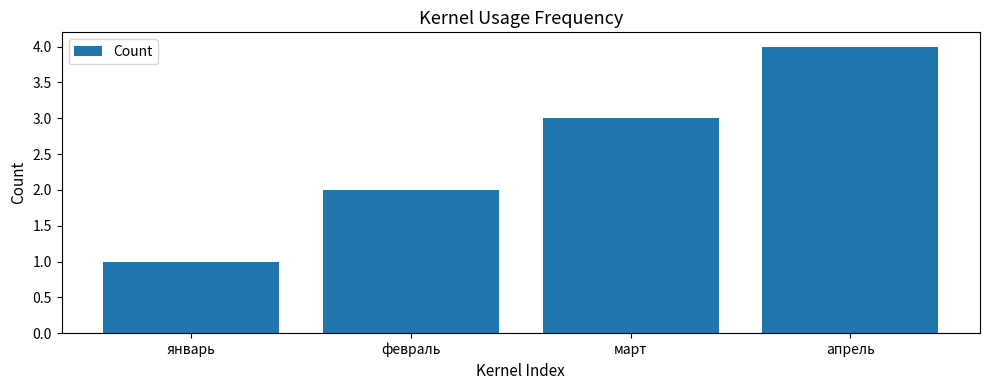

Does the chart contain stacked bars?

No